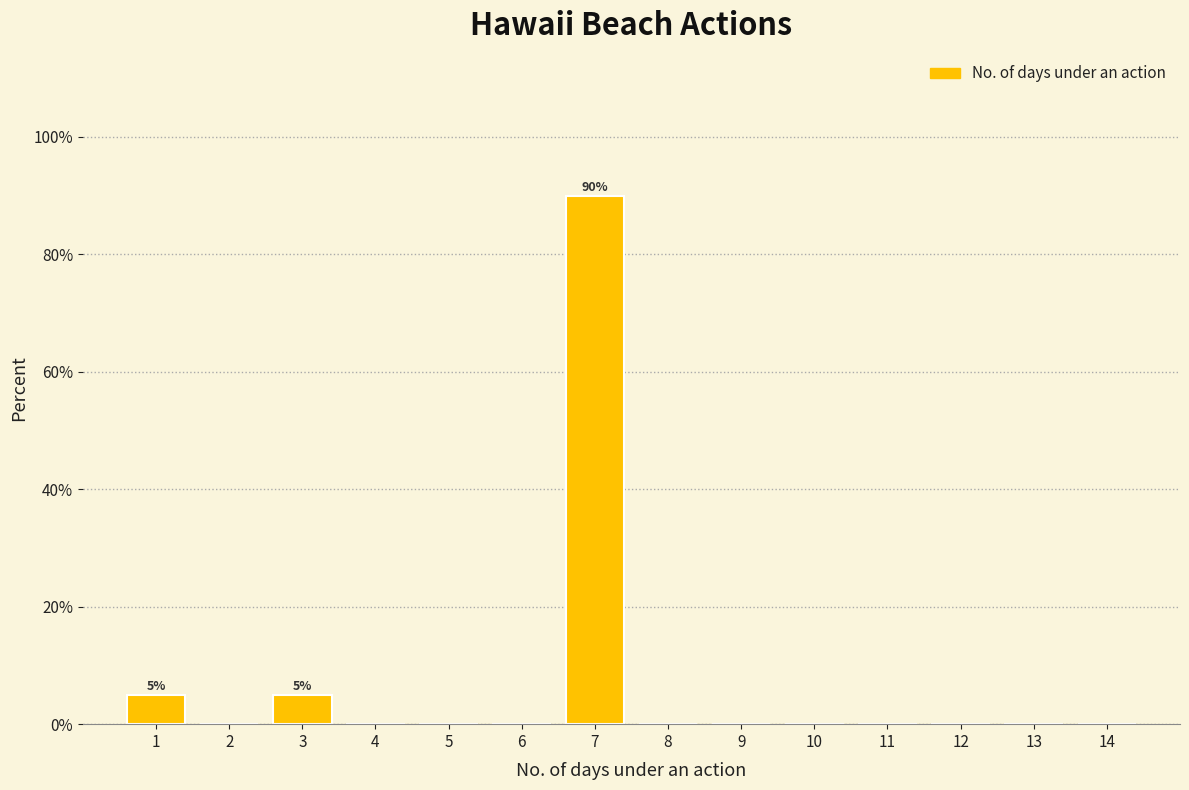

Over which range of the x-axis is the bar tallest?

6.5 to 7.5